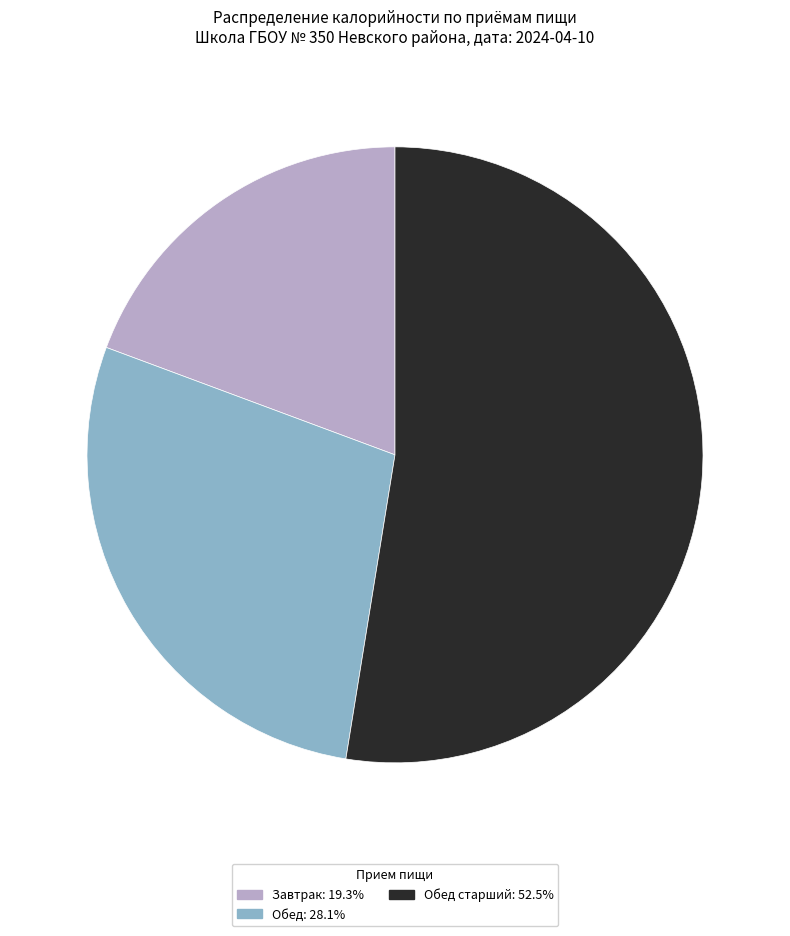

Is there a majority slice in this chart?

Yes